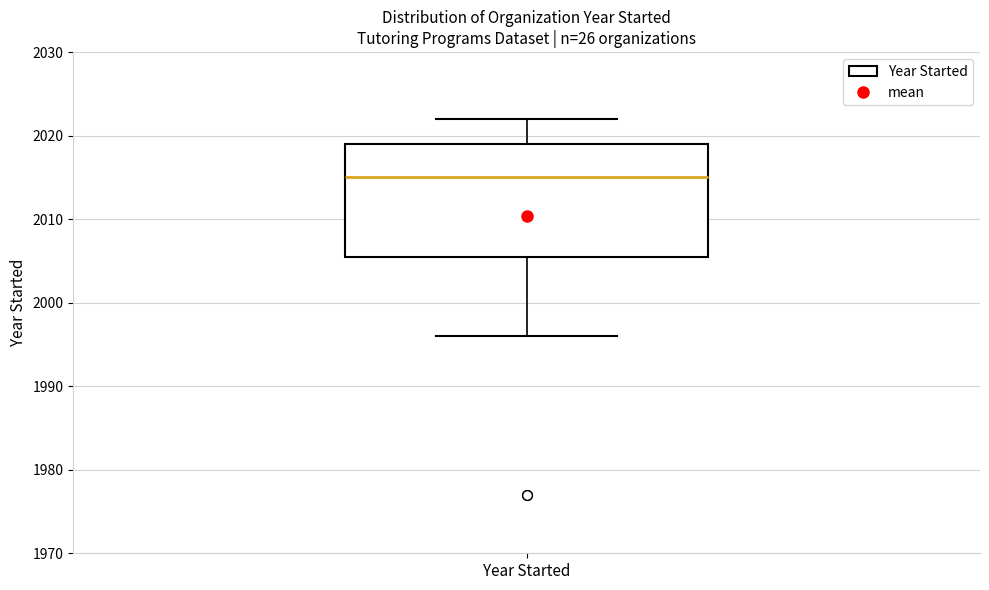

Read this box plot against the y-axis: the position of the median line, the range covered by the box, and the ends of both whiskers. The values are not printed on the chart, so give them approximately, as read against the axis.

median 2015, box 2006 to 2019, whiskers 1996 to 2022